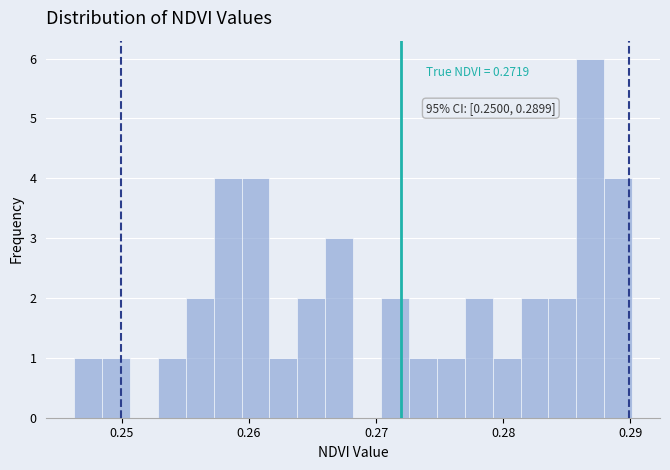

Around what value on the x-axis is the tallest bar? Give the approximate position of its centre, as read against the axis.

0.287